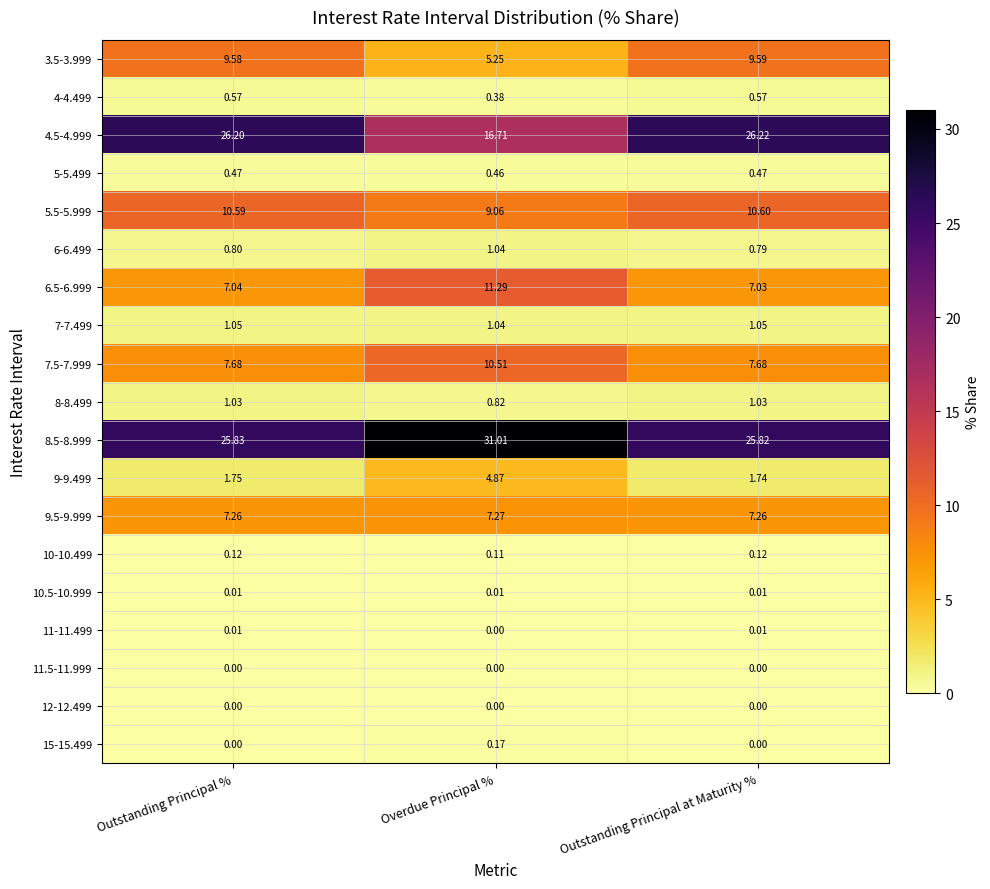

What is the total value across all series at Outstanding Principal %?

100.0